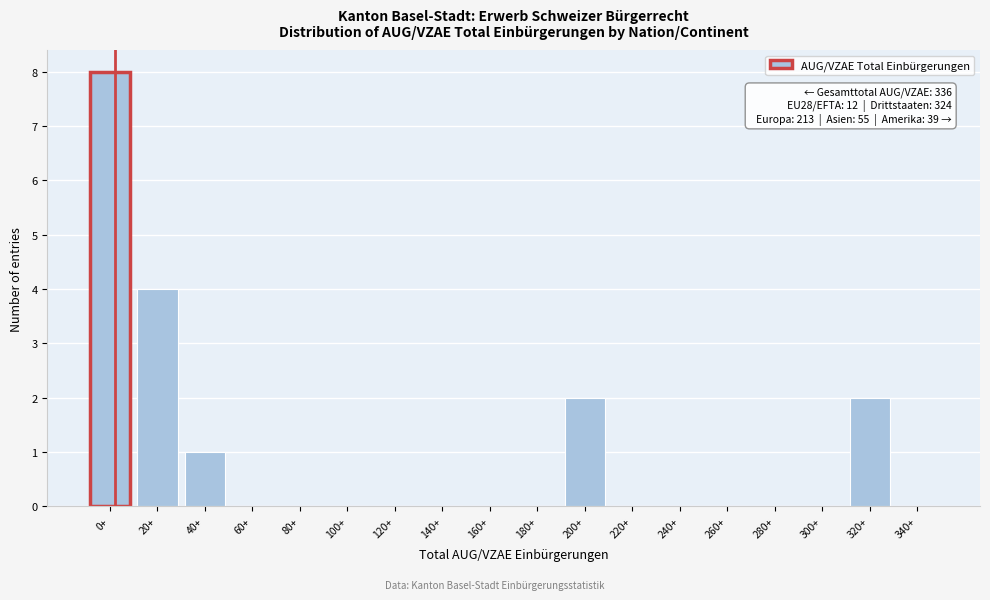

Reading left to right, what are all the values shown in this chart?

0+=8	20+=4	40+=1	60+=0	80+=0	100+=0	120+=0	140+=0	160+=0	180+=0	200+=2	220+=0	240+=0	260+=0	280+=0	300+=0	320+=2	340+=0